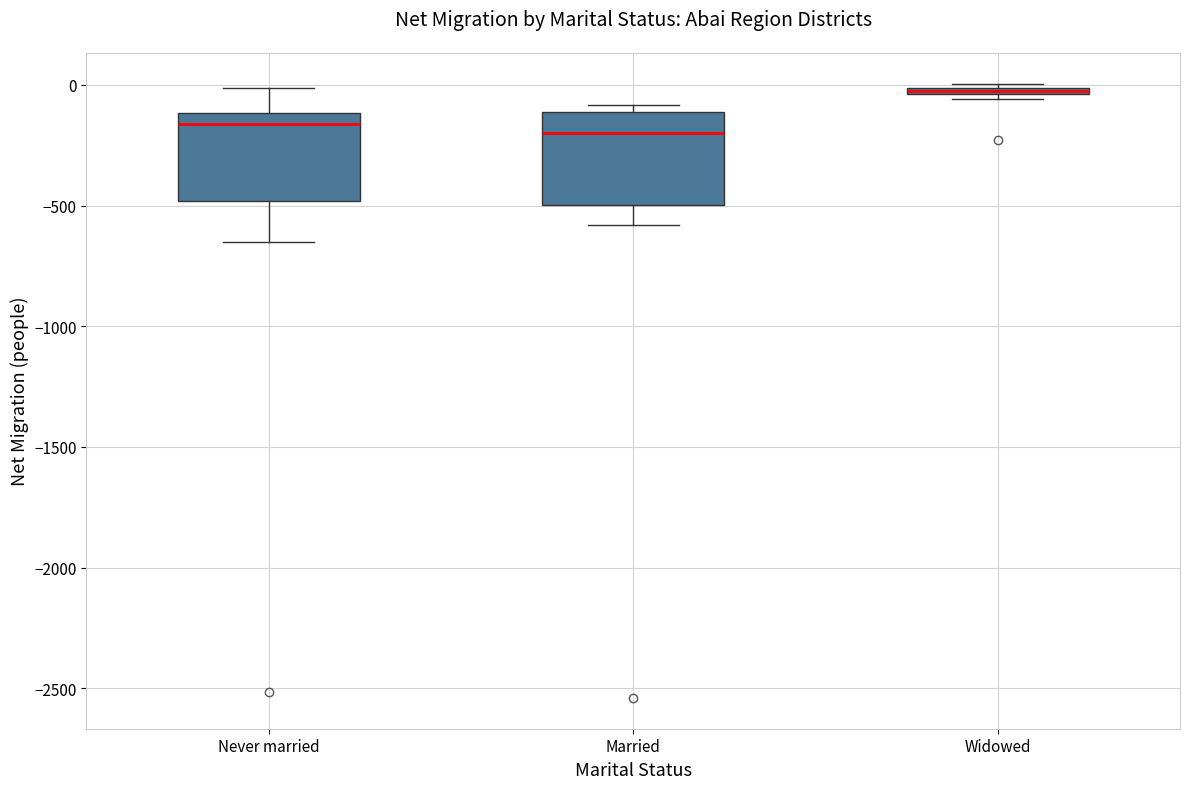

Which box has the highest median line?

Widowed